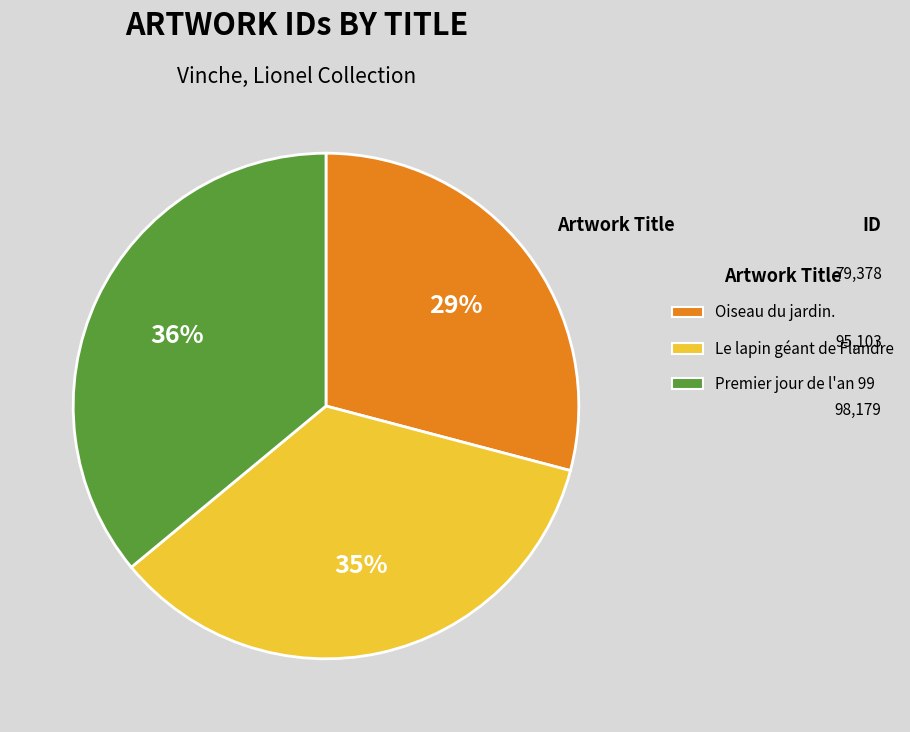

Which category has the smallest portion of the pie?

Oiseau du jardin.